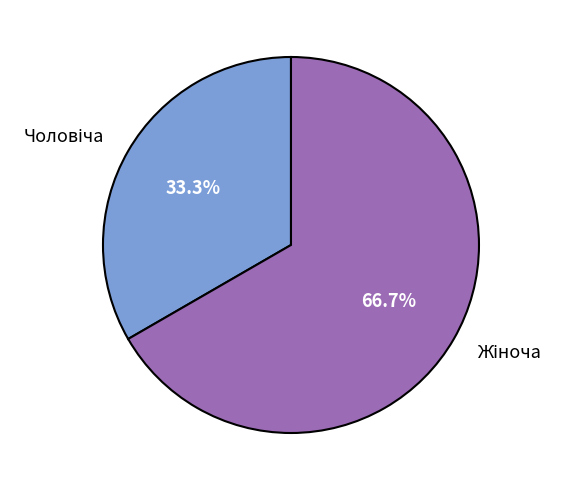

Is there a majority slice in this chart?

Yes